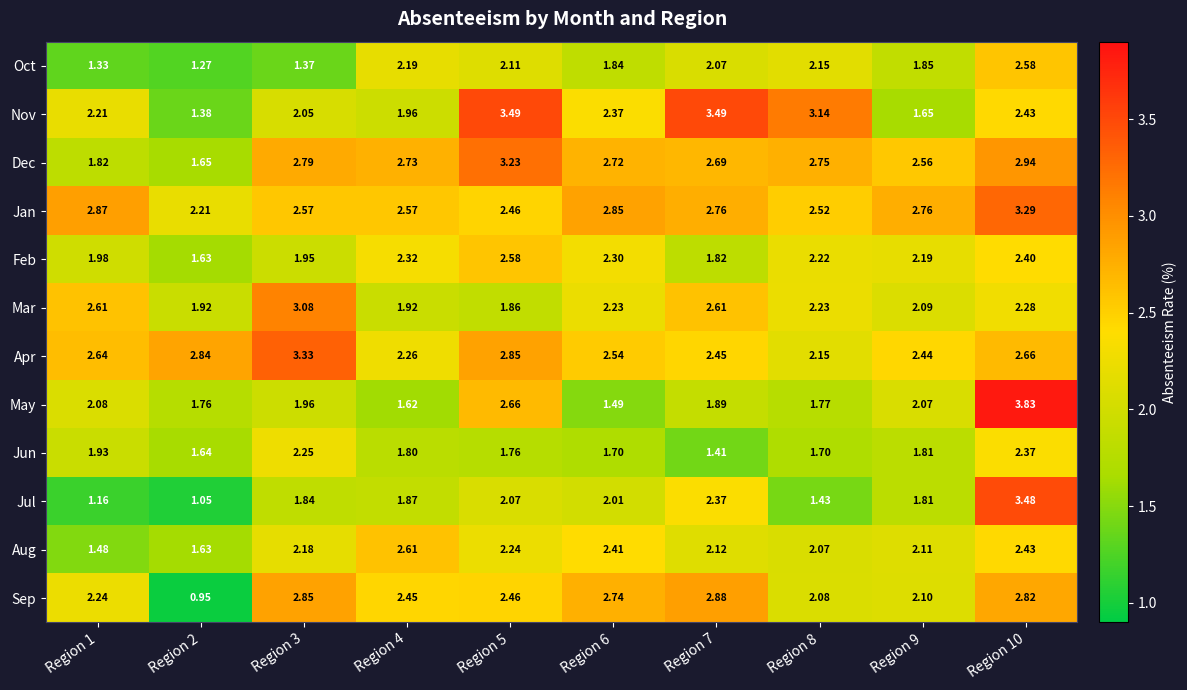

Rank the series at Region 1 from lowest to highest value.

Jul, Oct, Aug, Dec, Jun, Feb, May, Nov, Sep, Mar, Apr, Jan